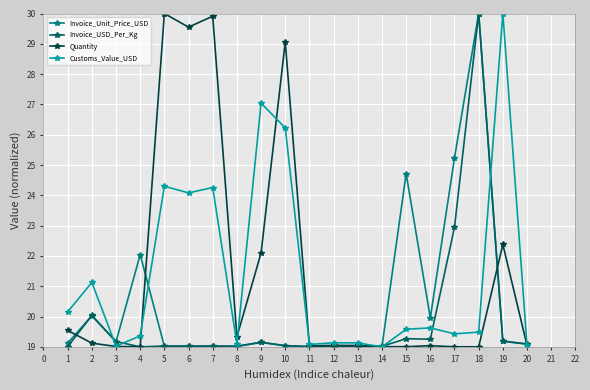

At which label does Invoice_USD_Per_Kg reach its peak?

18